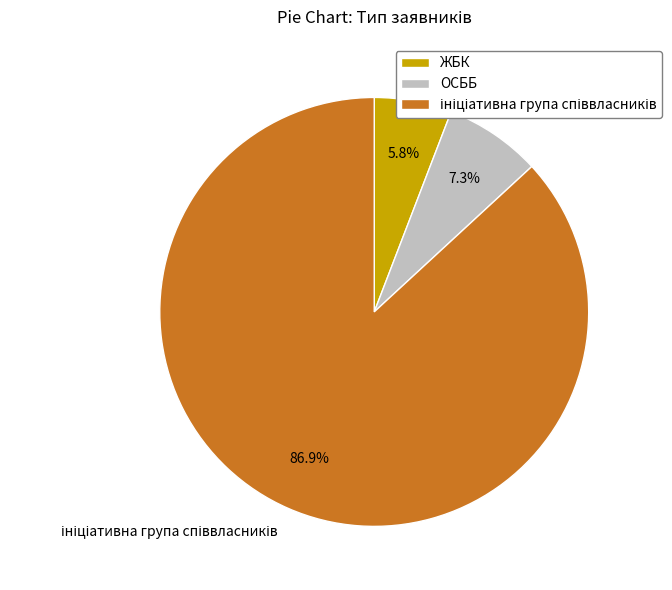

Which has a higher value, ОСББ or ЖБК?

ОСББ